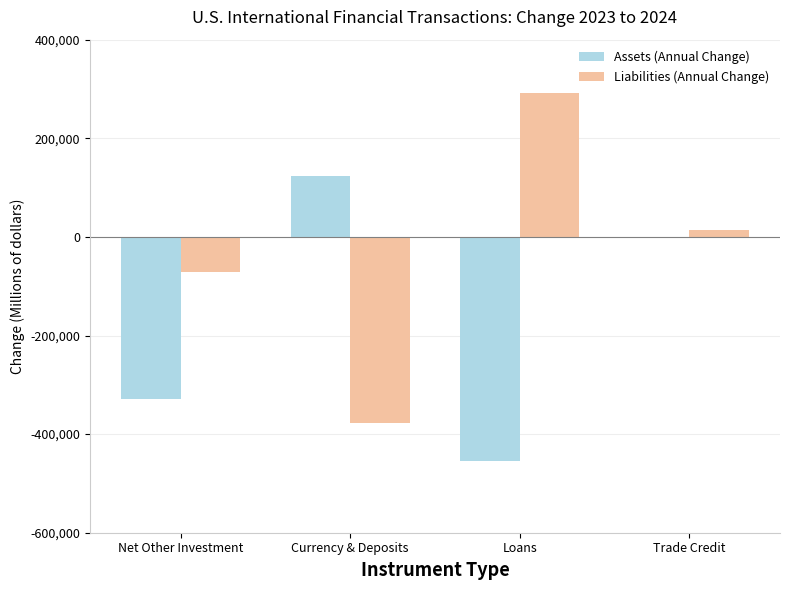

Is it true that Assets (Annual Change) equals -453585 at Loans?

True